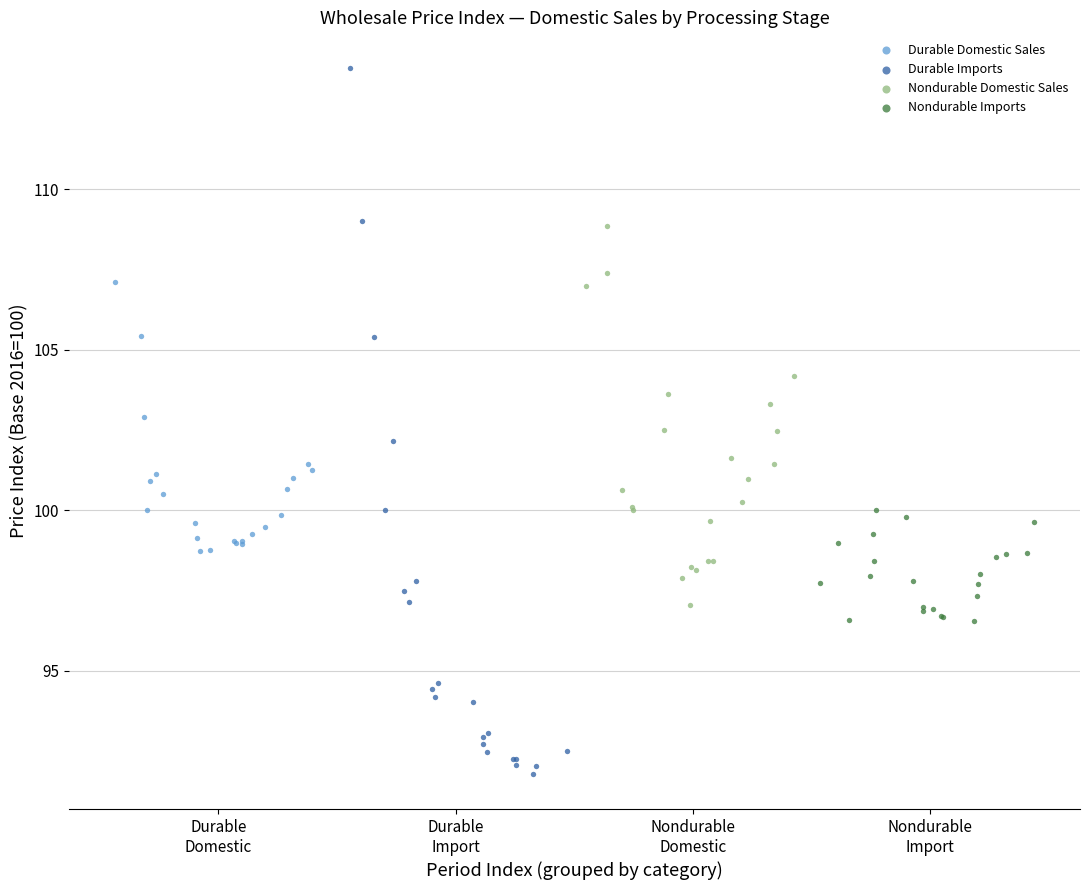

Which series reaches the minimum Y coordinate?

Durable Imports